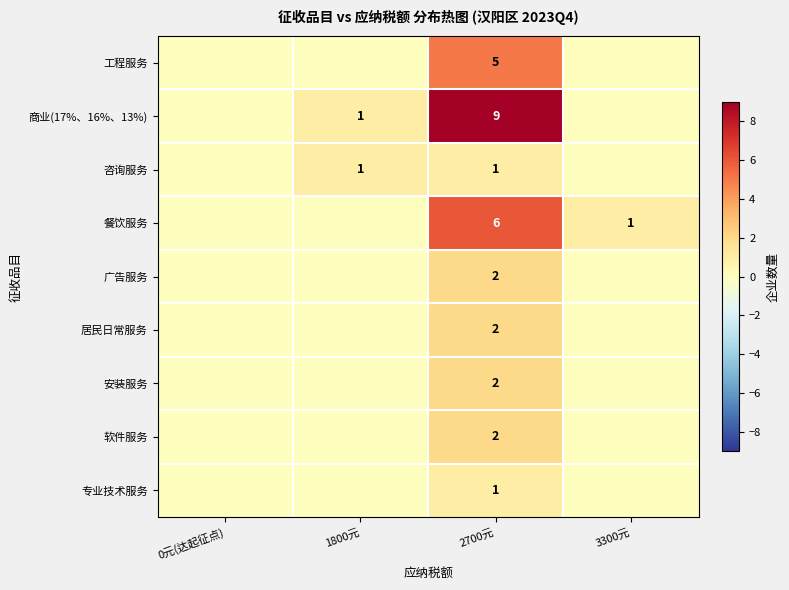

The 咨询服务 series shows 1 at 1800元. True or false?

True